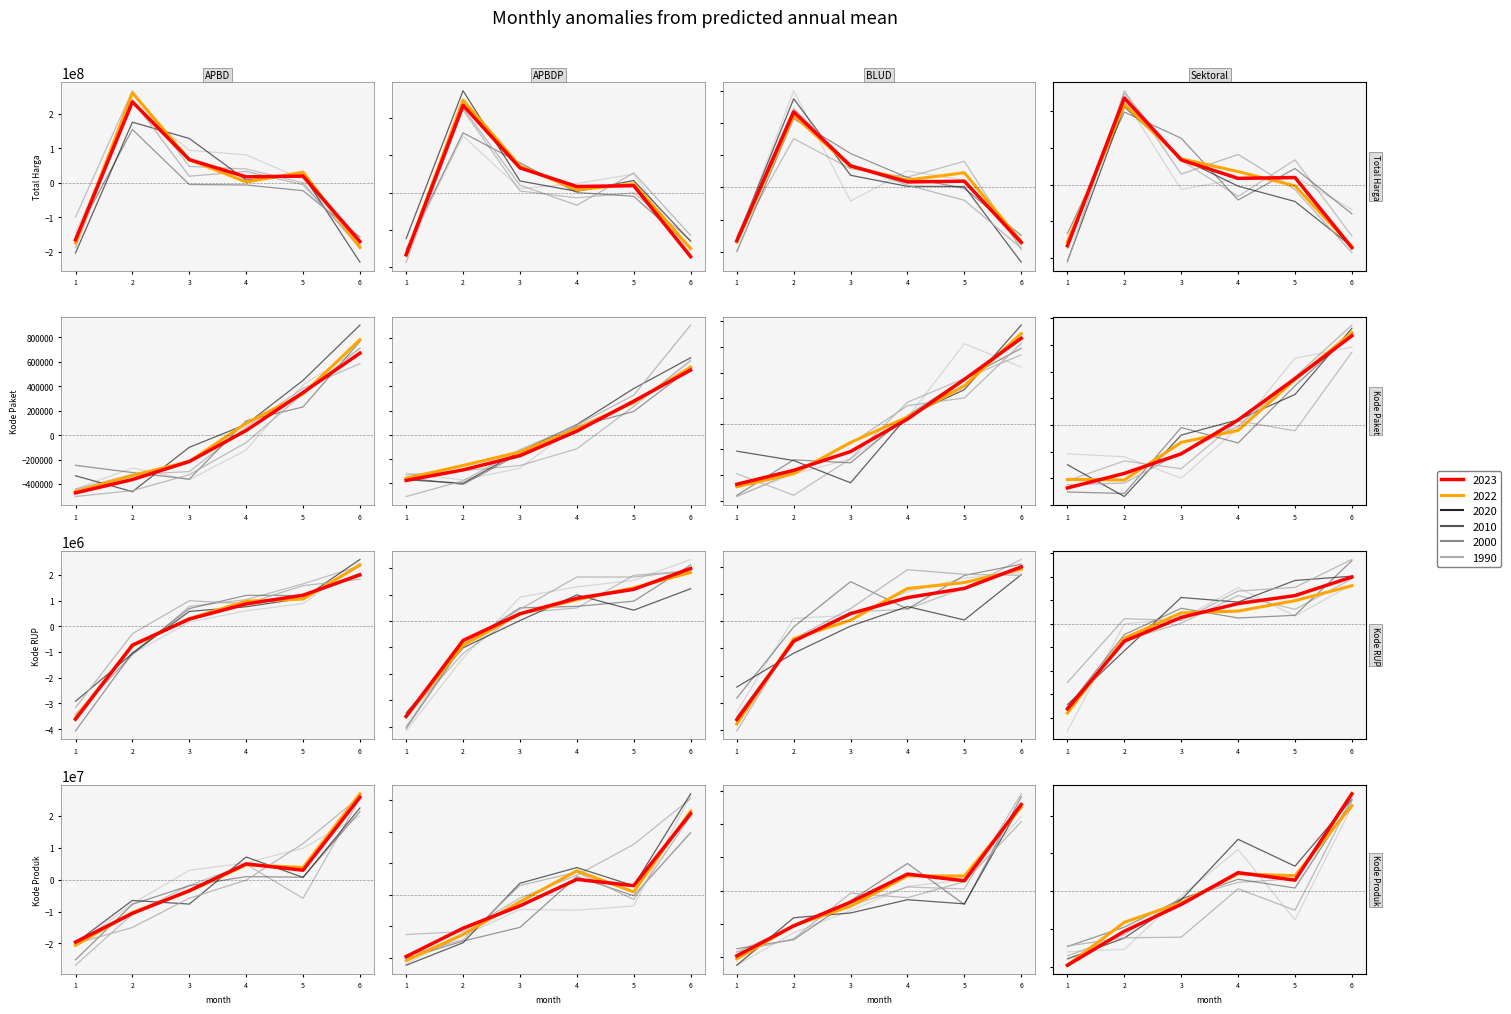

How many values in historical_0 are above zero?

4